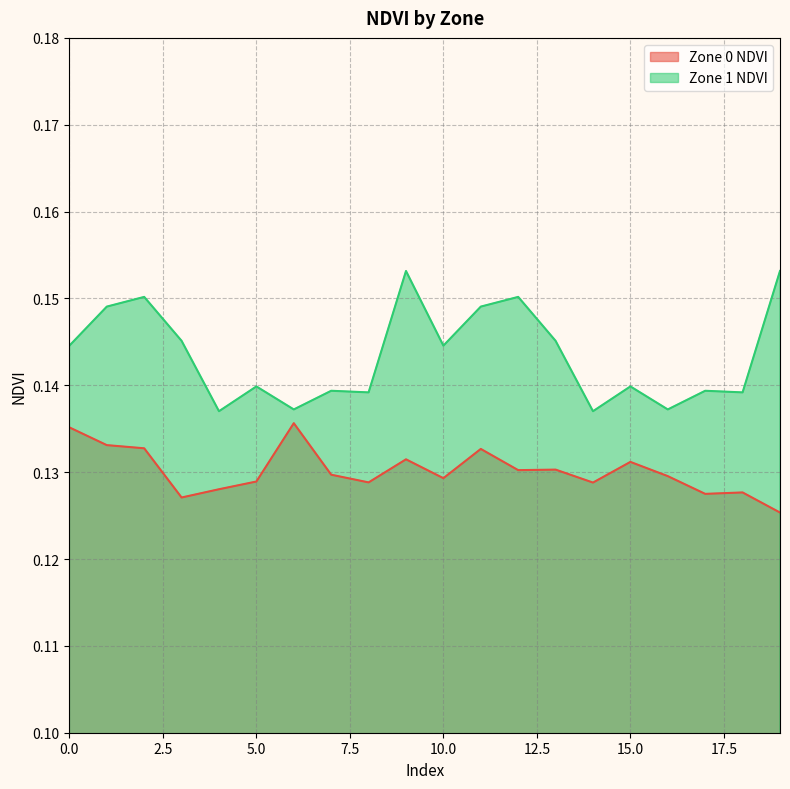

What is the lowest value of the Zone 1 NDVI series?

0.1